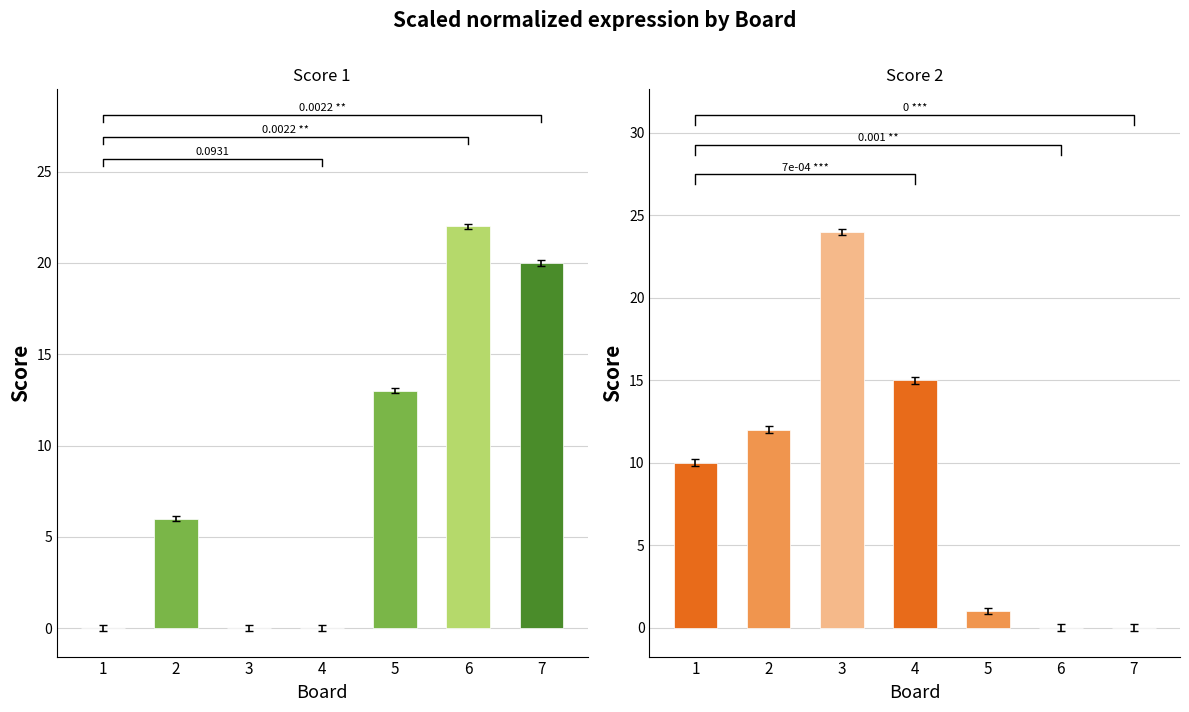

Which series has the widest spread of values?

Score 2